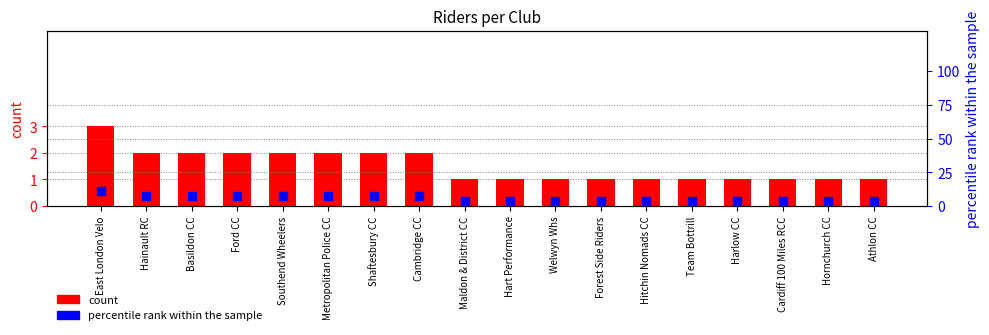

Which series contains the lowest Y value?

count